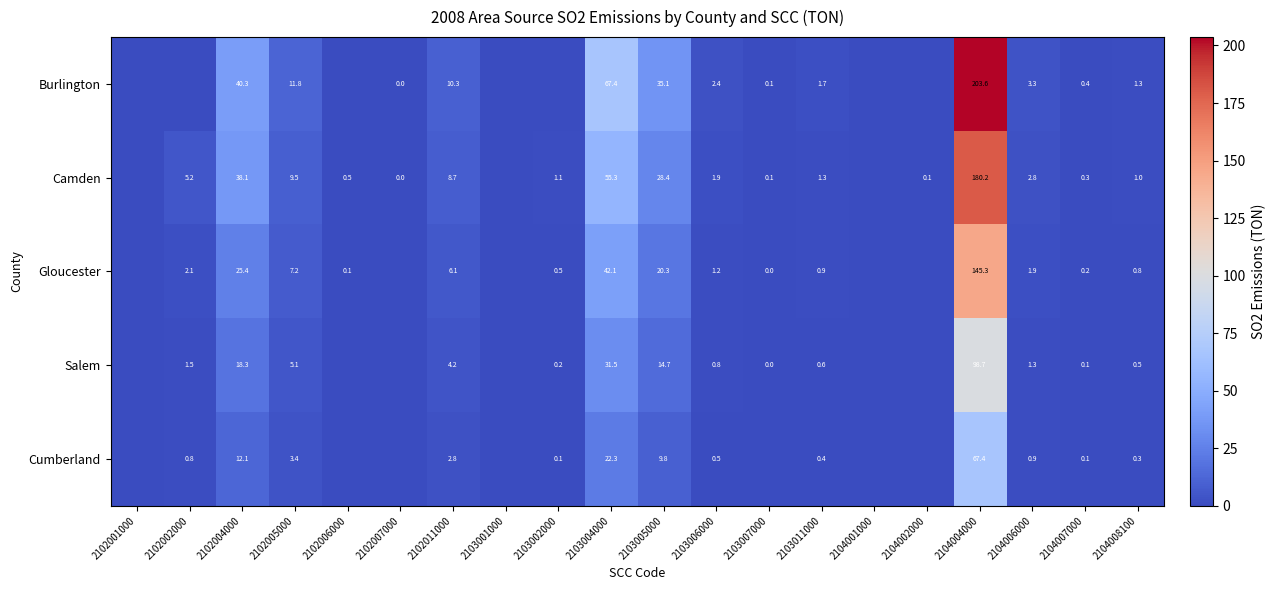

Rank the series at 2103006000 from lowest to highest value.

Cumberland, Salem, Gloucester, Camden, Burlington